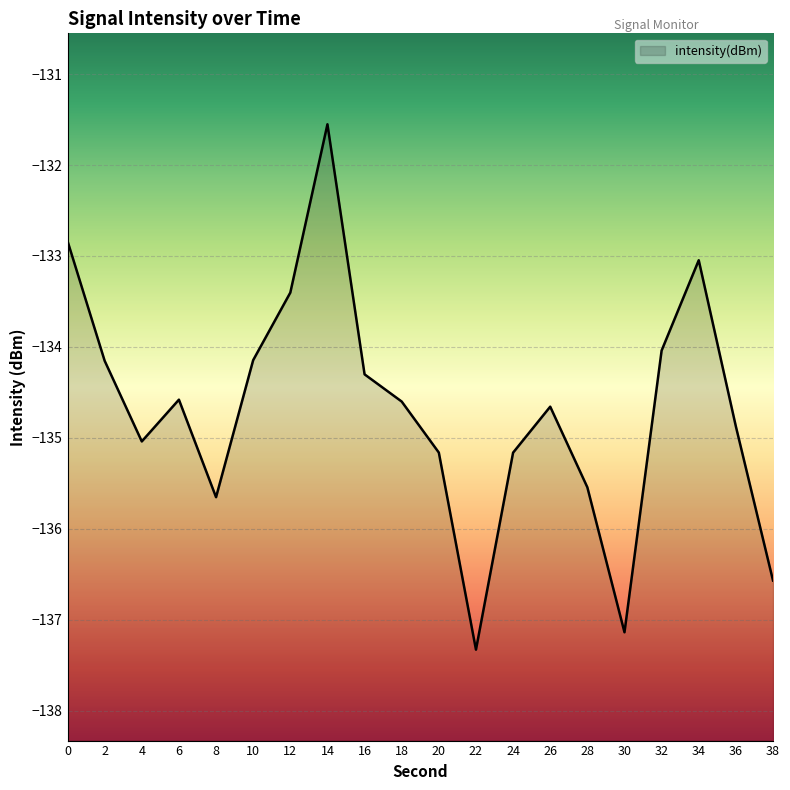

Count the number of values greater than -134.

4